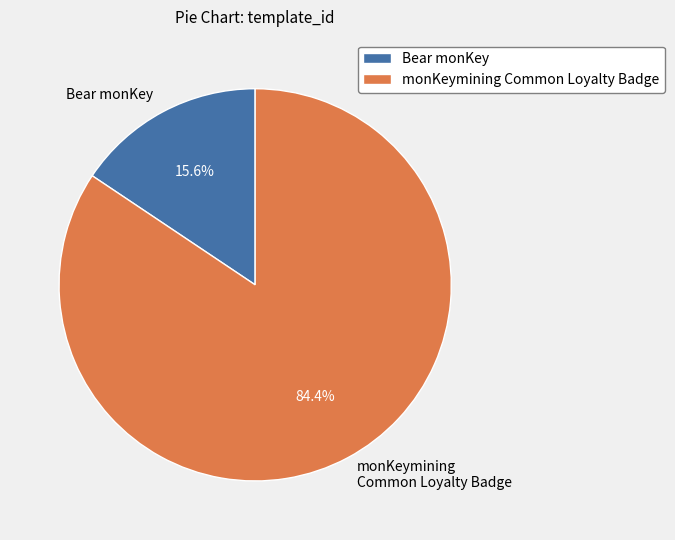

What is the ratio of the value at monKeymining Common Loyalty Badge to the value at Bear monKey?

5.4